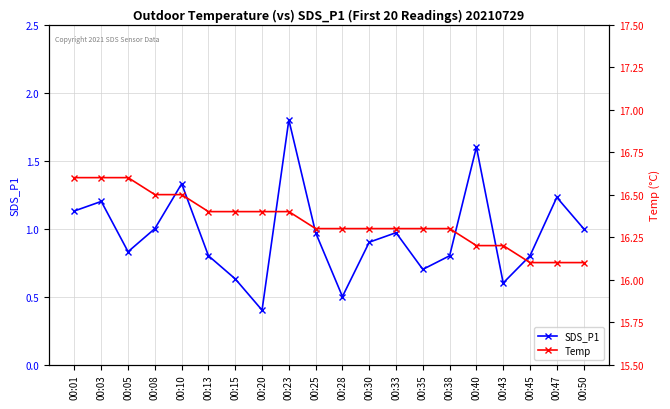

At 00:33, list the series in order from largest to smallest.

Temp, SDS_P1